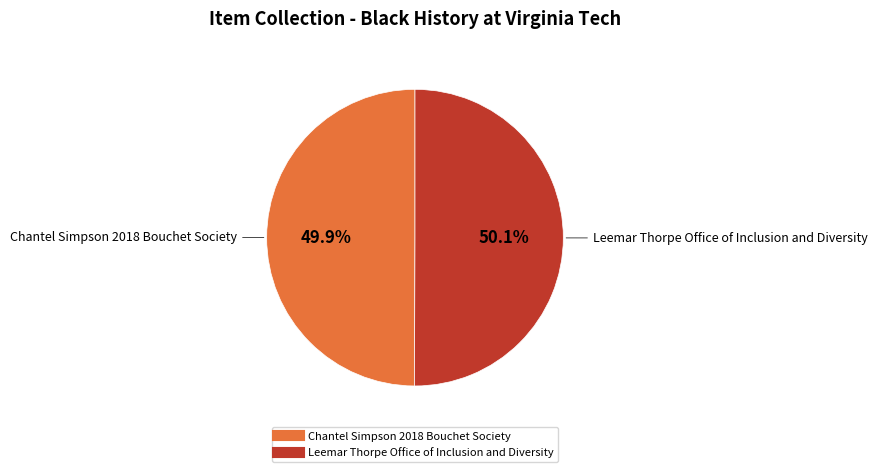

Approximately how many times larger is the value at Leemar Thorpe Office of Inclusion and Diversity compared to Chantel Simpson 2018 Bouchet Society?

1.0